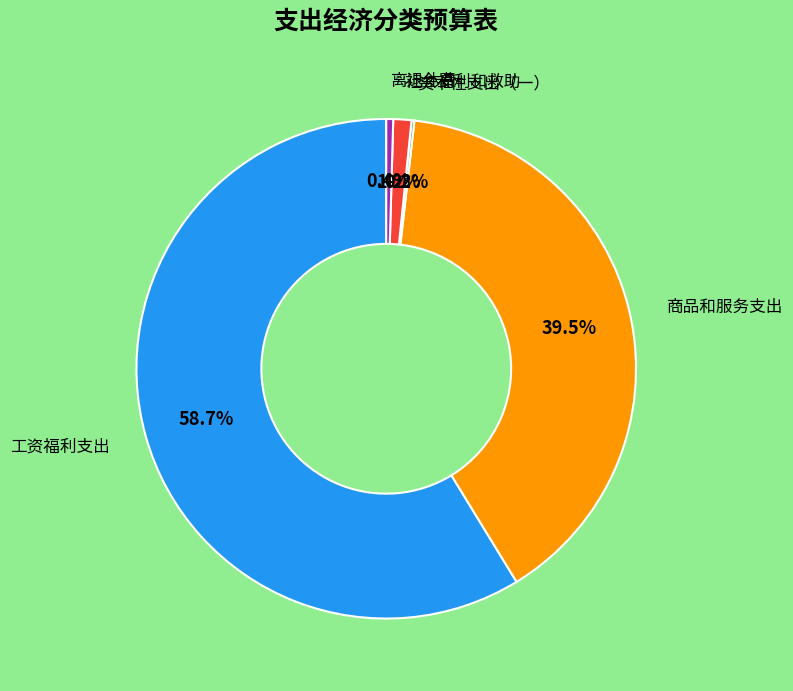

Approximately how many times larger is the value at 社会福利和救助 compared to 离退休费?

2.6